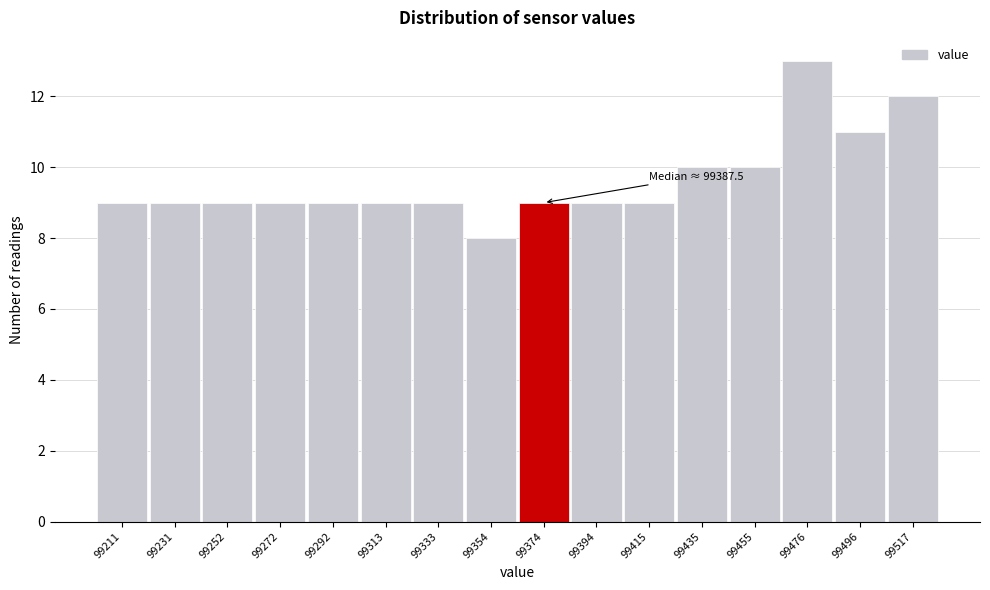

Reading right to left, transcribe all the data shown in this chart.

12	11	13	10	10	9	9	9	8	9	9	9	9	9	9	9